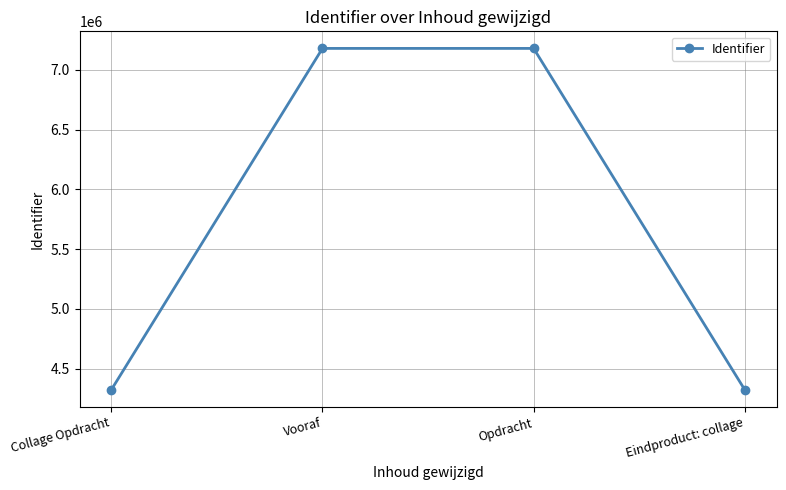

True or false: the data shows 7180651 at Opdracht.

True